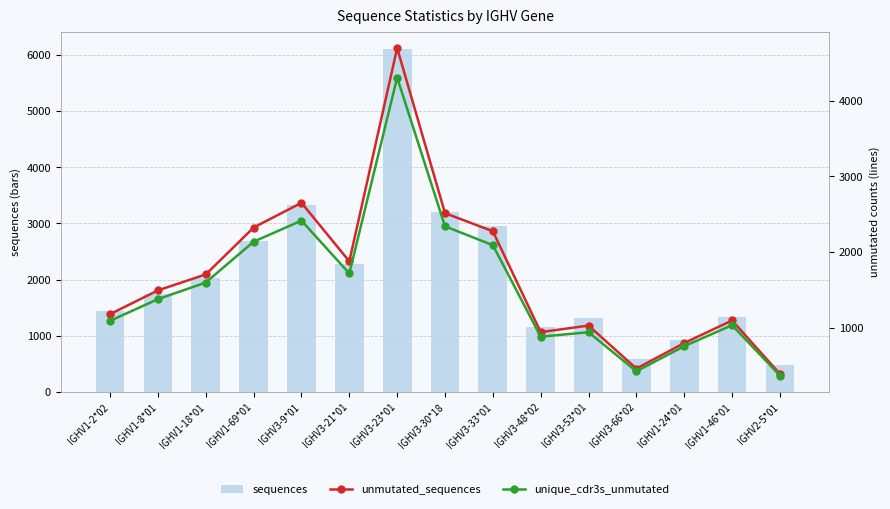

What is the difference between the unmutated_sequences values at IGHV1-8*01 and IGHV3-53*01?

465